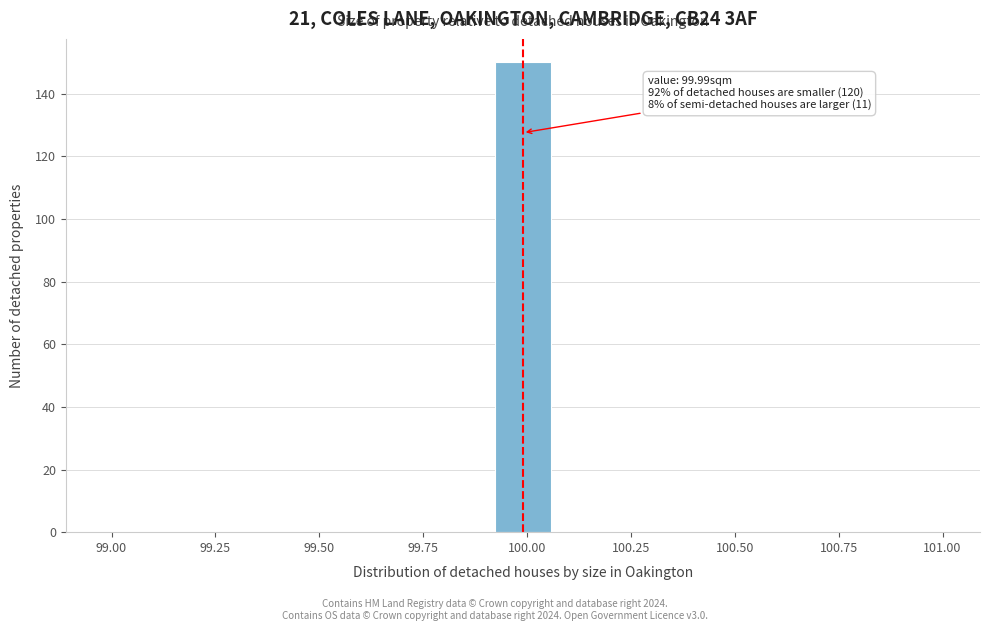

Read against the x-axis, roughly where is the centre of the tallest bar?

100.00